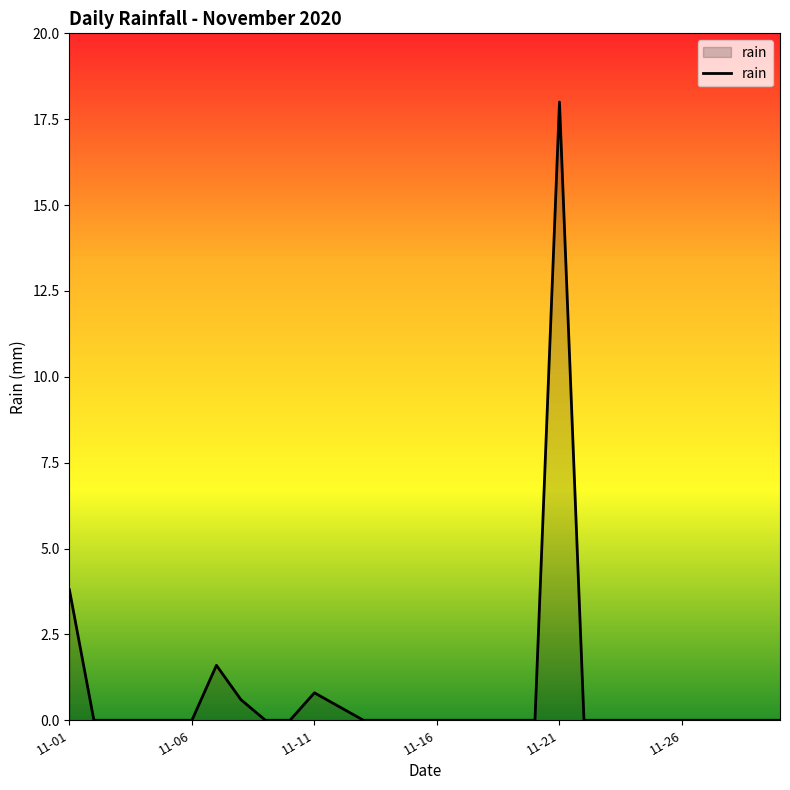

What is the difference between the maximum and minimum values?

18.0